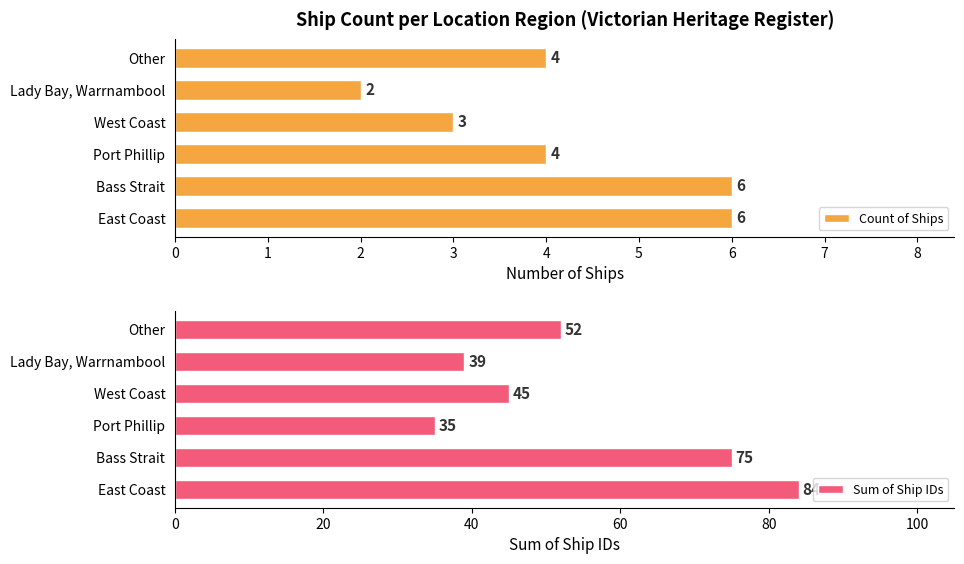

True or false: Count of Ships has a value of 8 at Bass Strait.

False